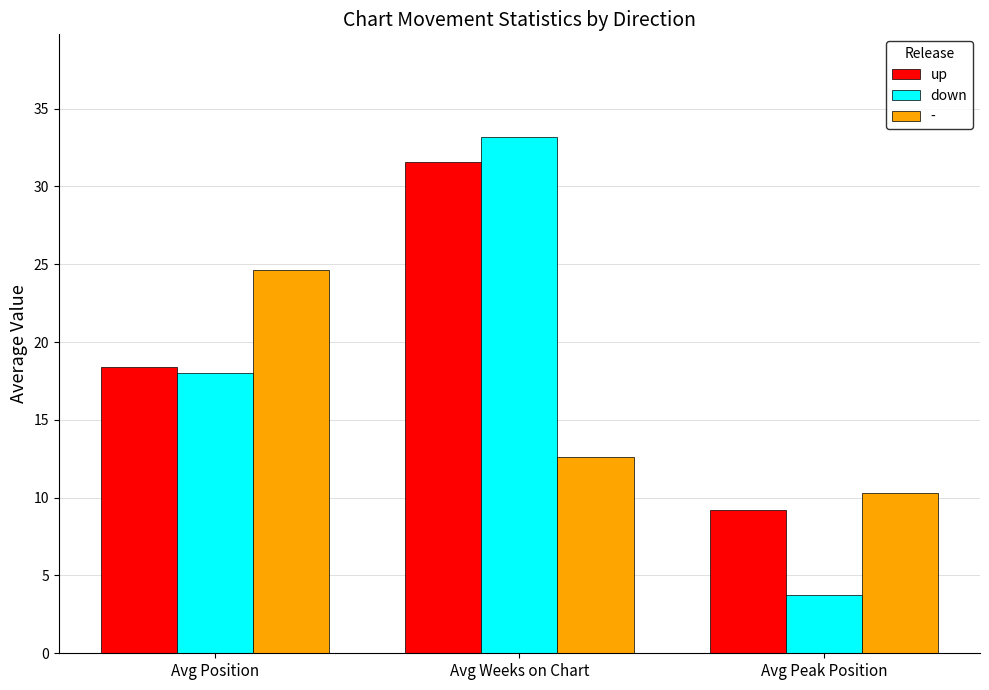

How many distinct data groups are displayed?

3